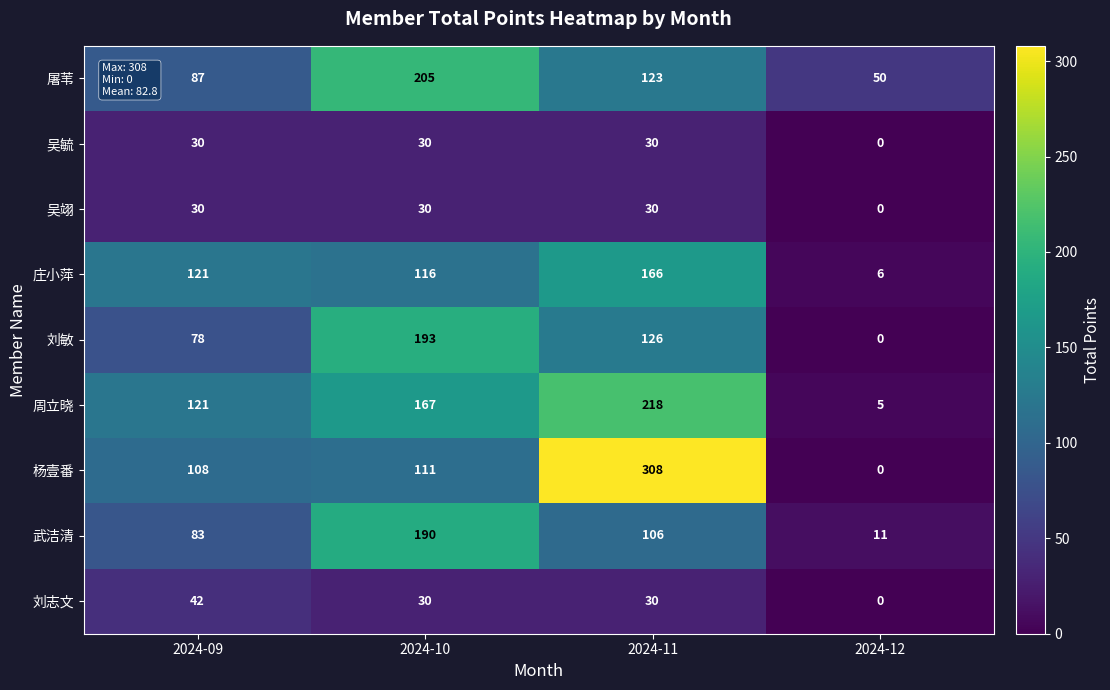

What is the difference between the second highest and minimum values in the 杨壹番 series?

111